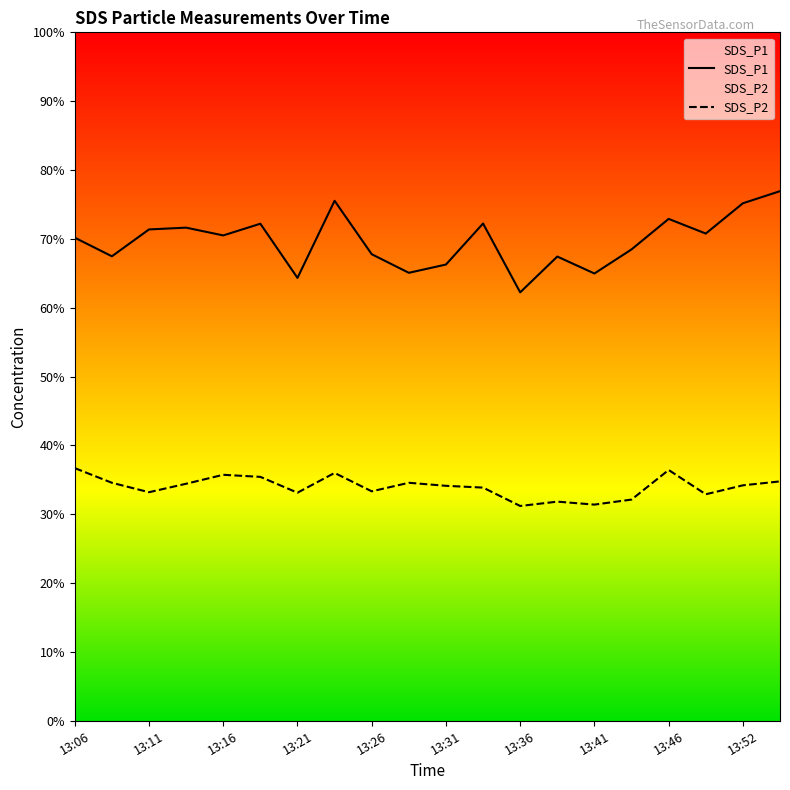

Between 13:06 and 19, which series saw the biggest shift?

SDS_P1